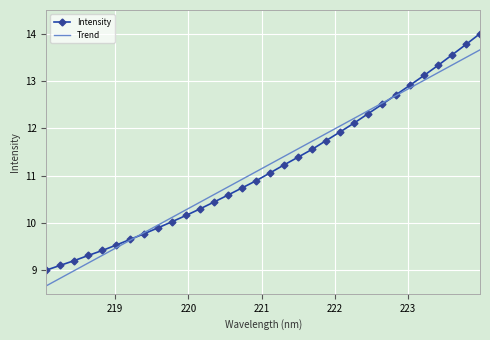

Which series has the widest spread of values?

Intensity